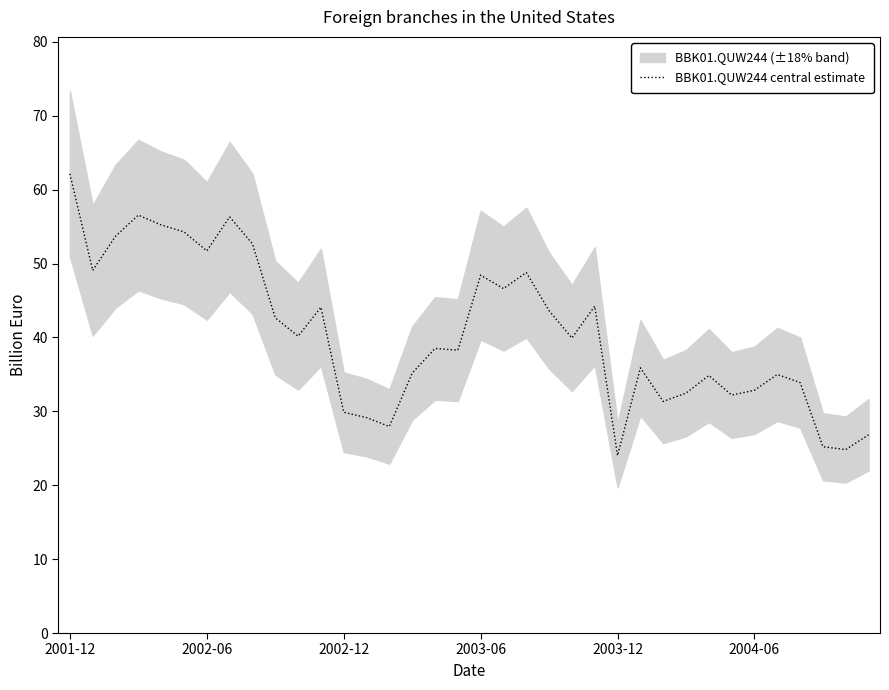

Which category has the highest value in the BBK01.QUW244 central estimate series?

2001-12